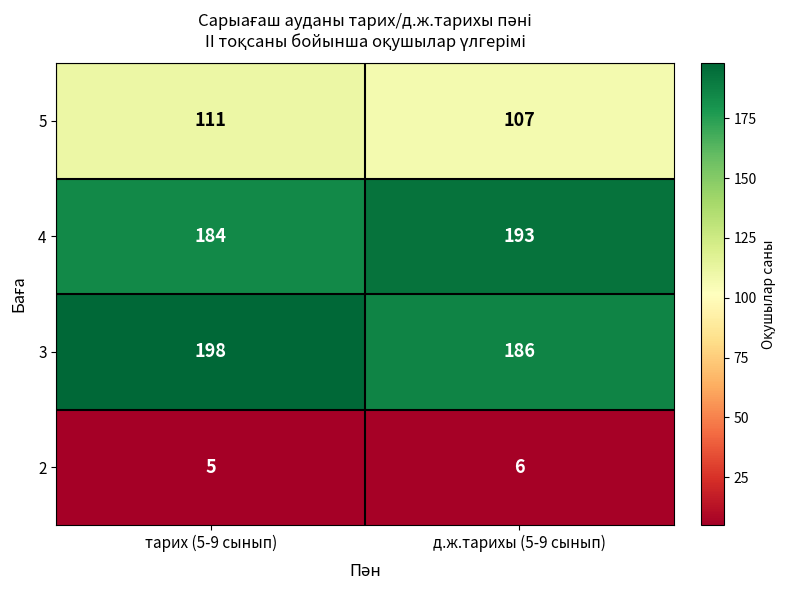

At how many categories does at least one series exceed 26?

2